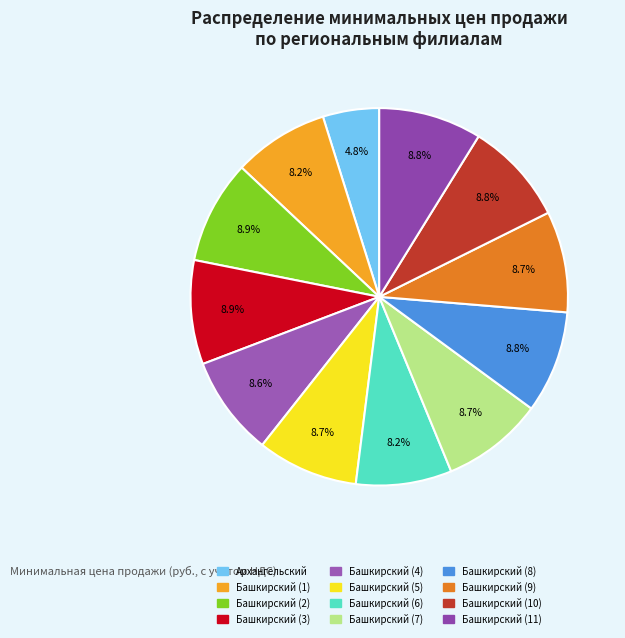

Count the number of slices in the pie.

12